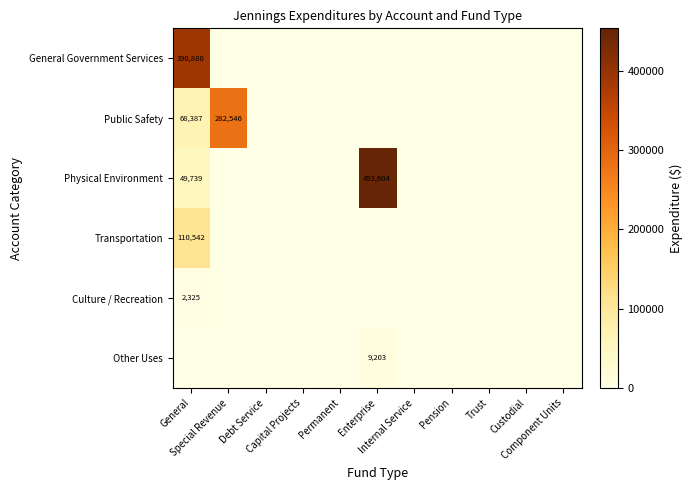

At which category is the sum across all series the highest?

General